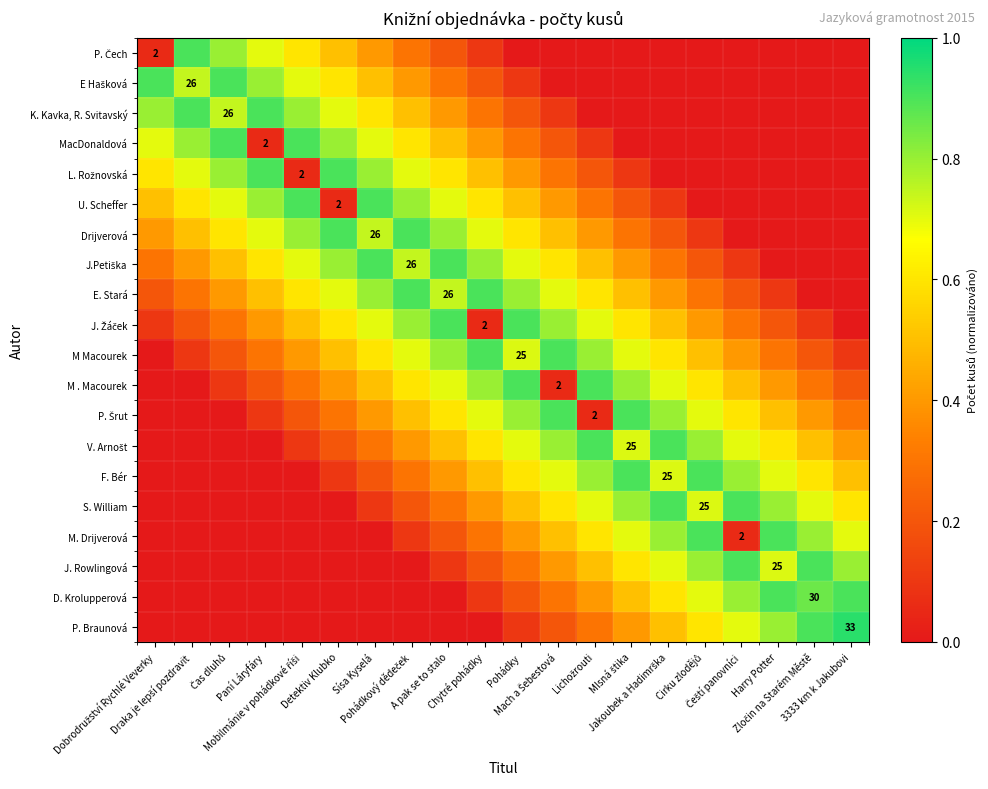

At how many categories does at least one series exceed 0?

20